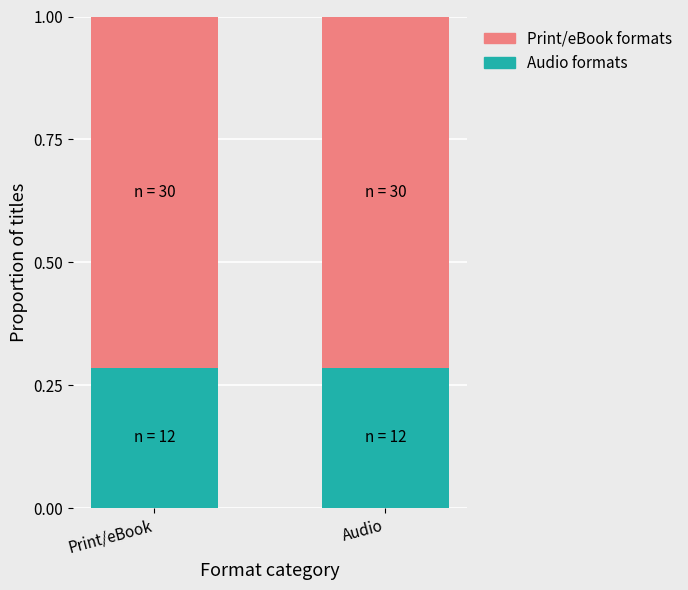

True or false: Audio formats has a value of 0.5 at Audio.

False